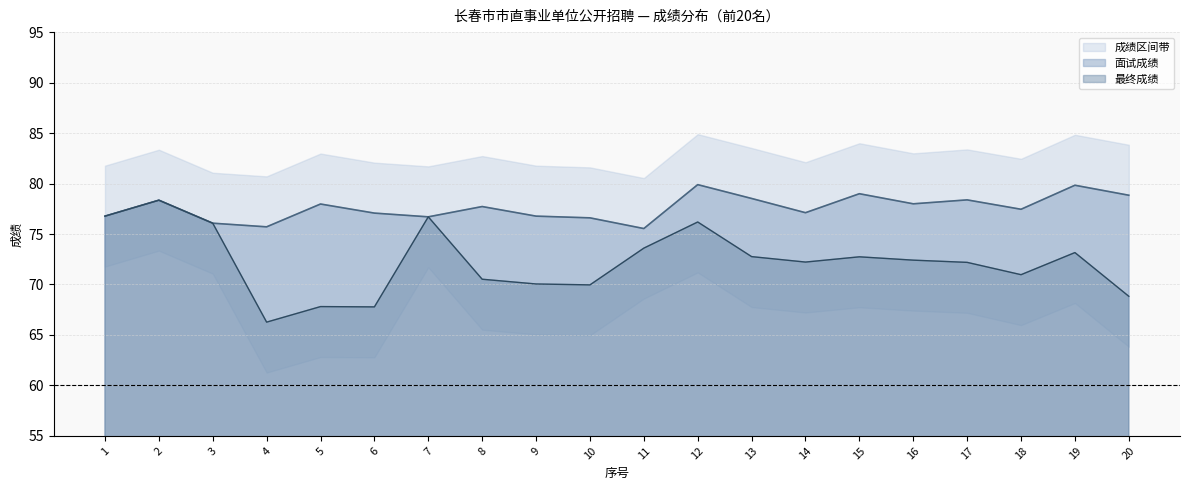

What is the lowest value of the 面试成绩 series?

75.5